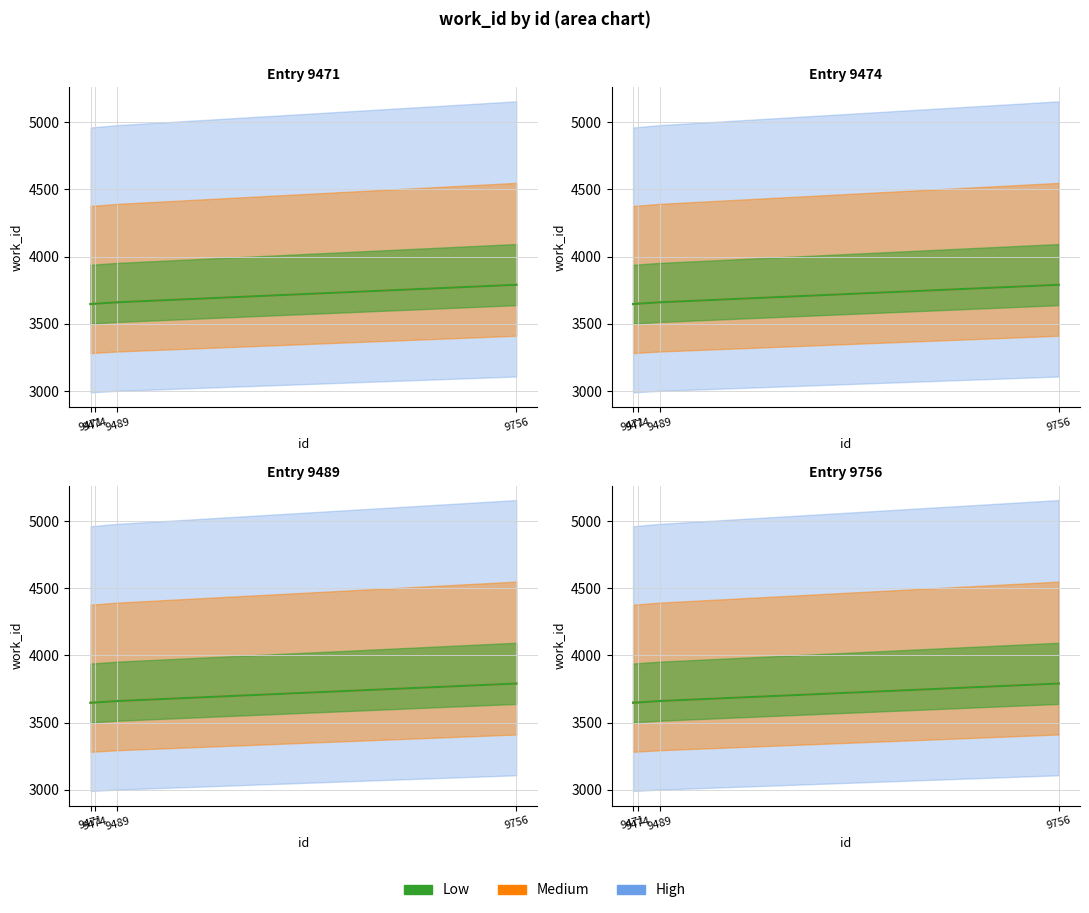

The value at 9489 is 1844. True or false?

False